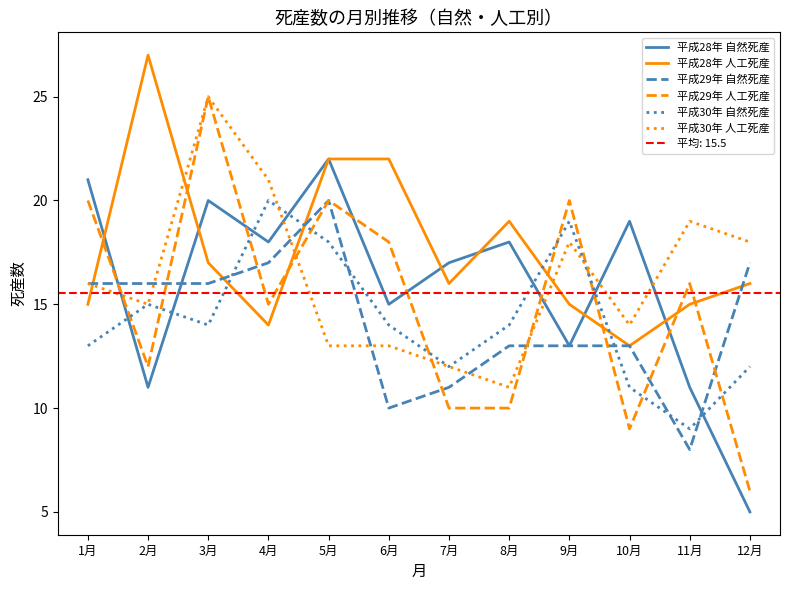

Rank the series at 4月 from lowest to highest value.

平成28年 人工死産, 平成29年 人工死産, 平成29年 自然死産, 平成28年 自然死産, 平成30年 自然死産, 平成30年 人工死産